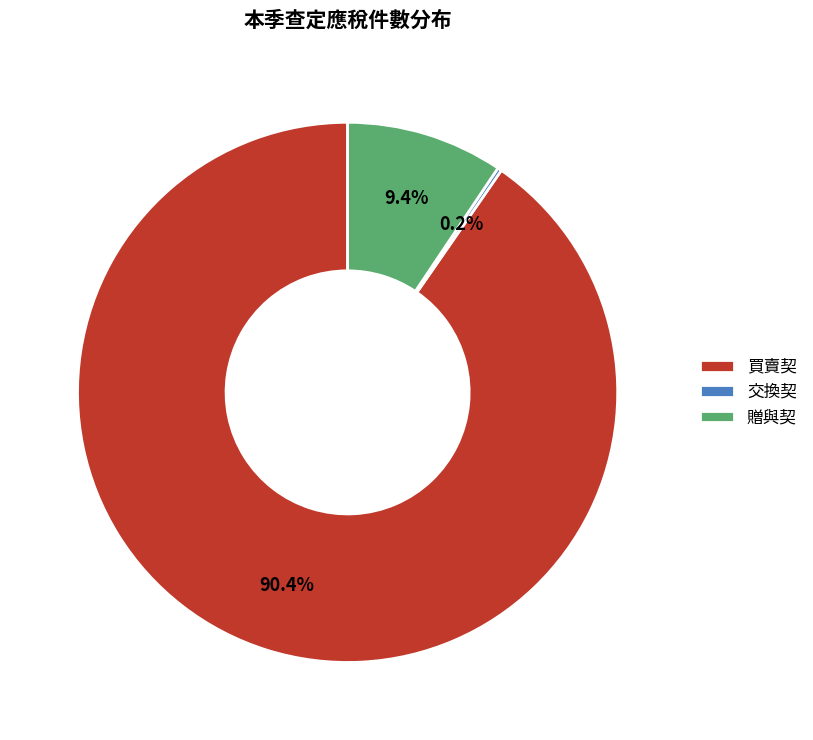

Does any single category account for the majority?

Yes